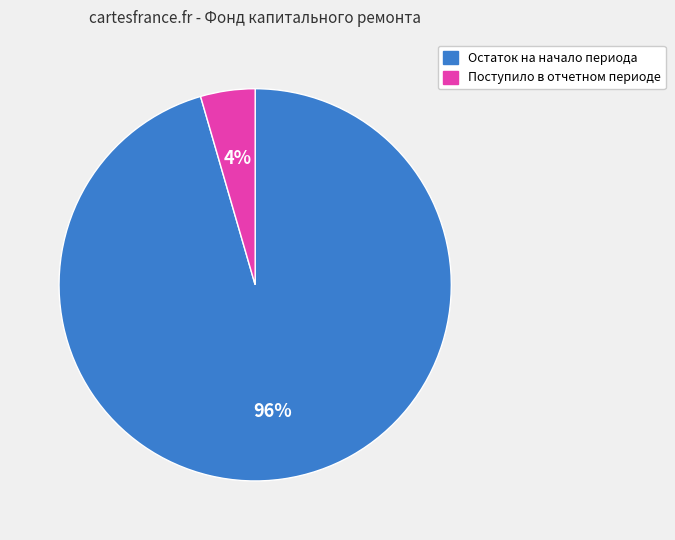

How many slices are in this pie chart?

2